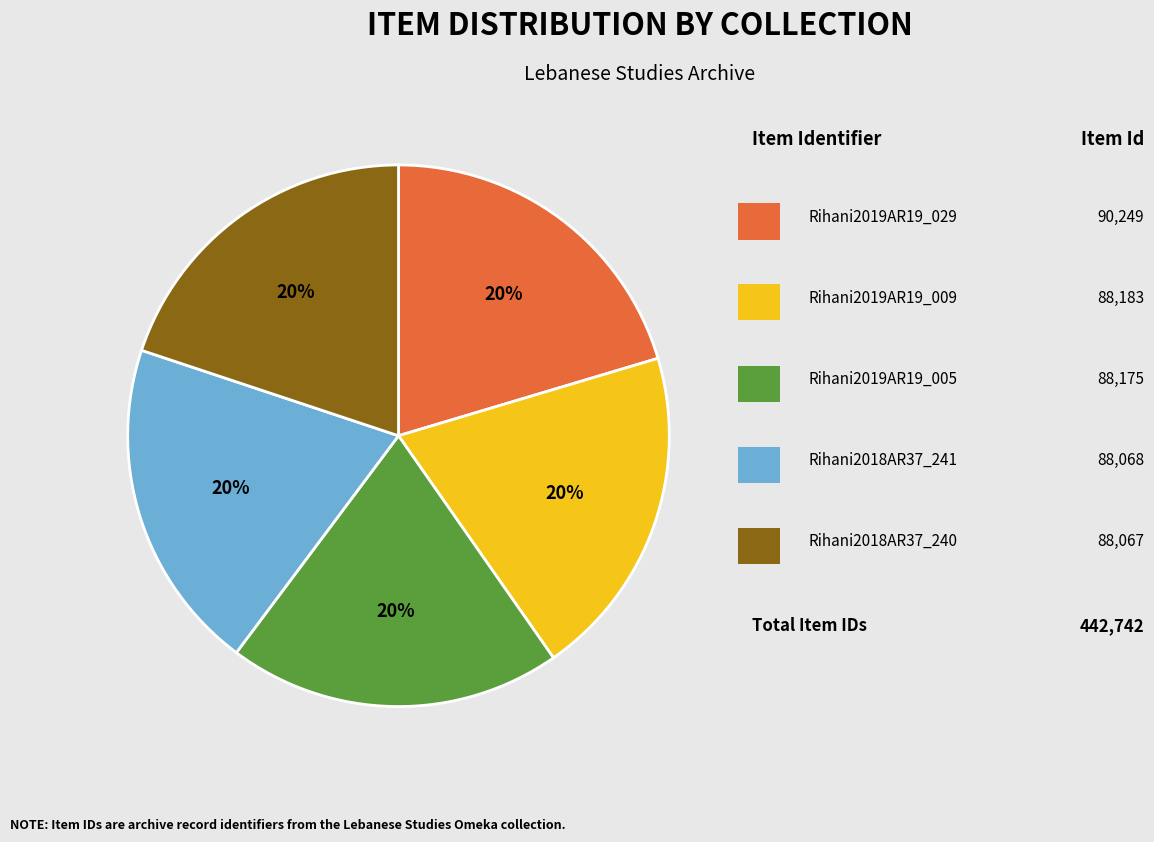

Is there a majority slice in this chart?

No